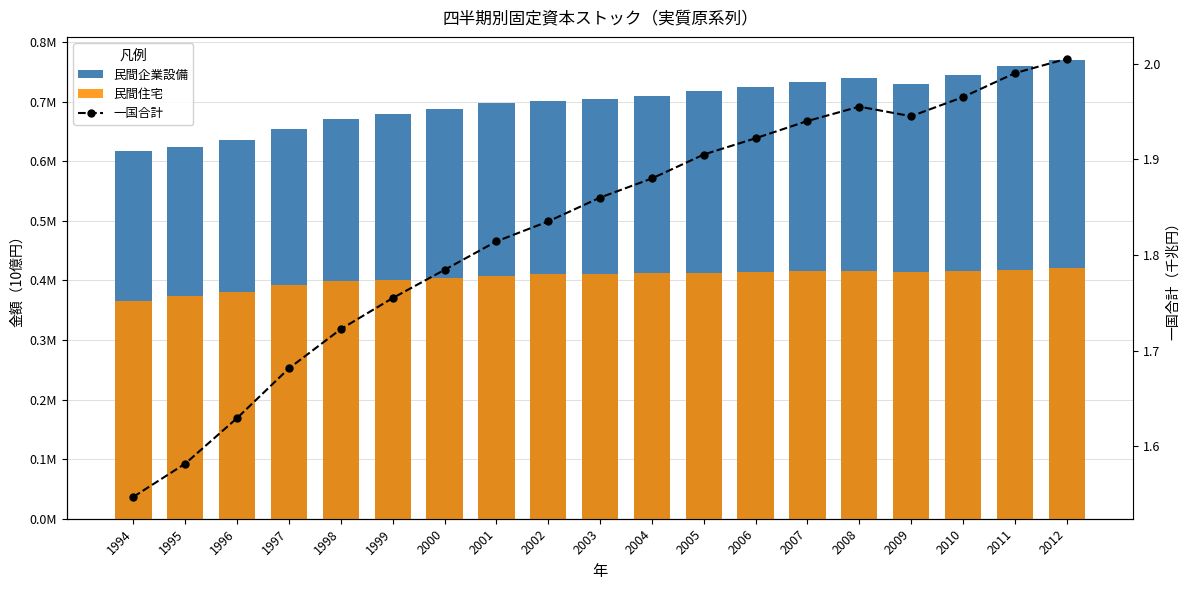

What is the difference between the maximum and minimum values in the 民間住宅 series?

54043.6